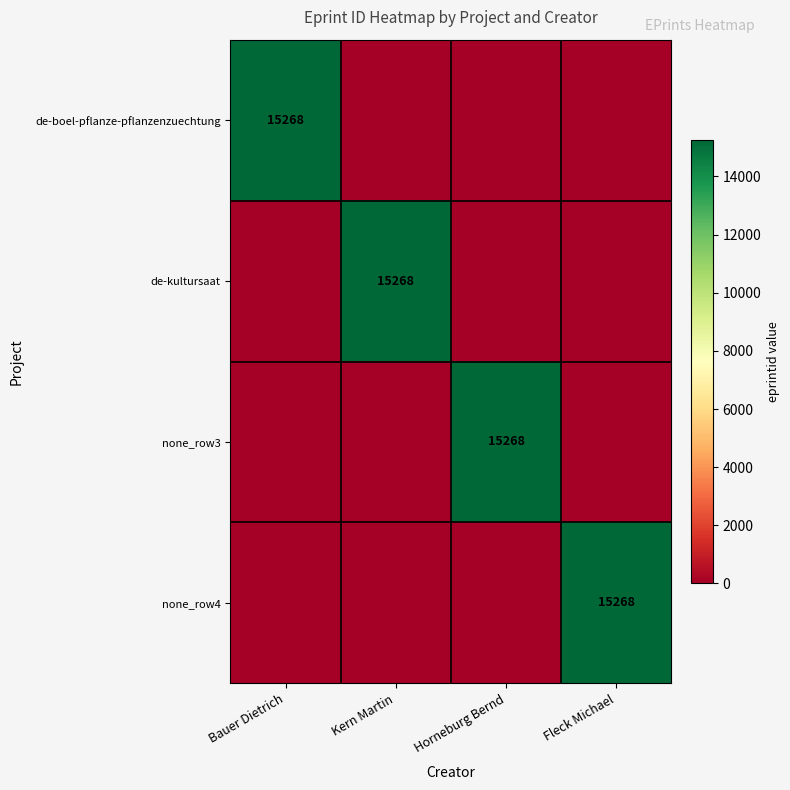

The de-kultursaat series shows 26090 at Kern Martin. True or false?

False